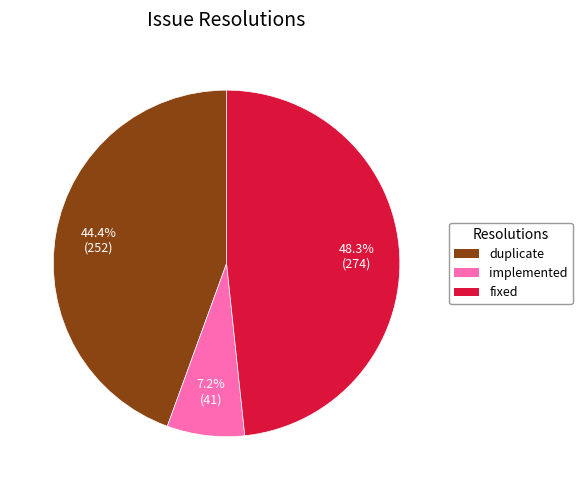

To the nearest percent, what portion does duplicate represent?

44%